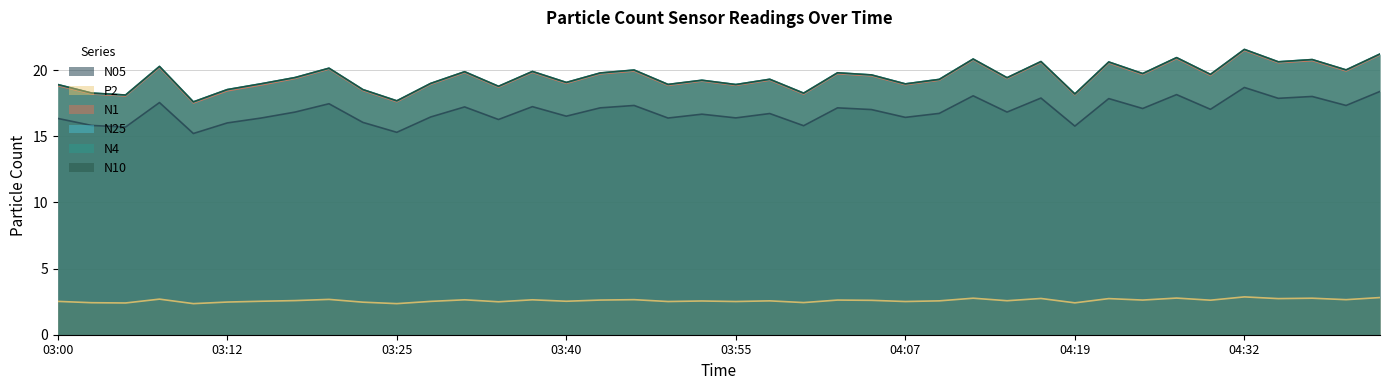

At which category is the sum across all series the highest?

04:32